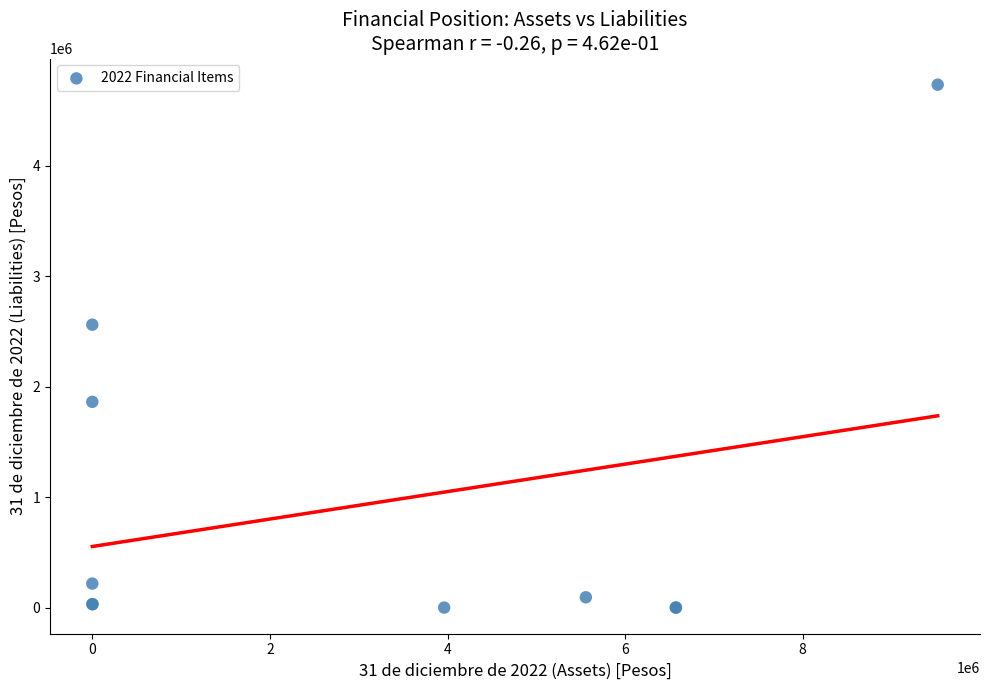

What Y value in the scatter plot is closest to 2365840?

2559756.4